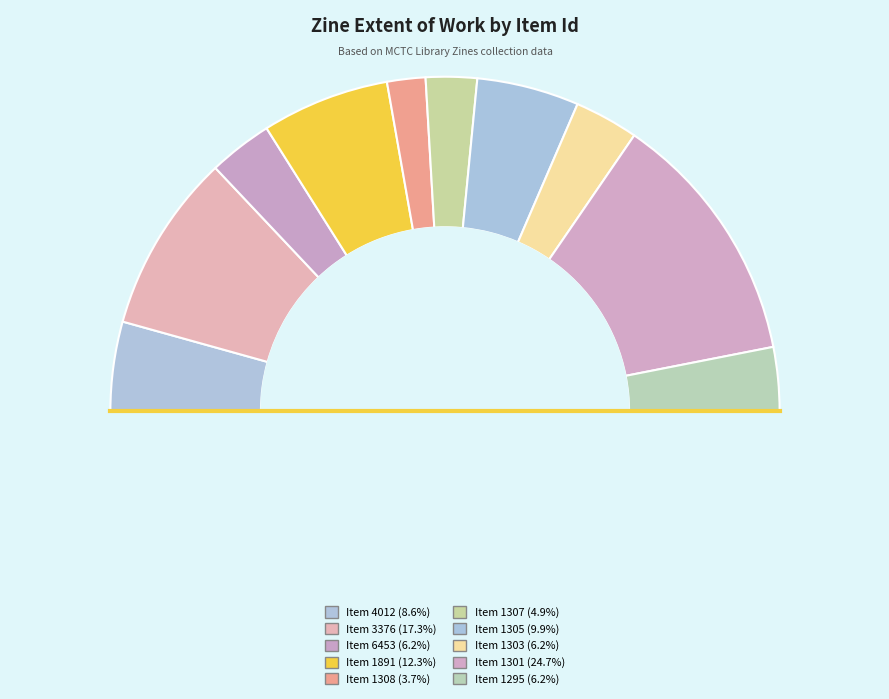

Does any single category account for the majority?

No